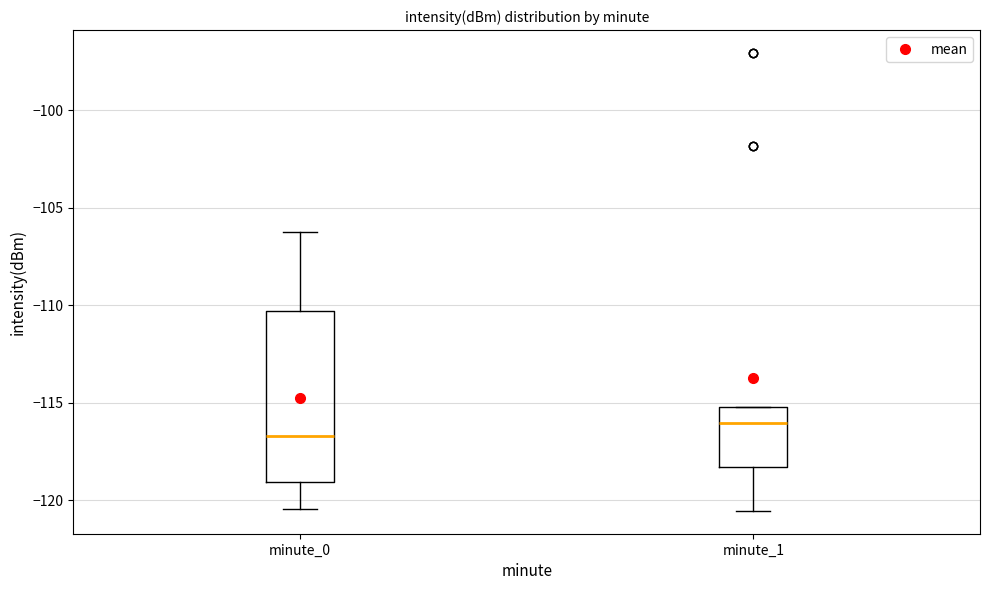

Where is the upper edge of the box for minute_1 on the y-axis? The values are not printed on the chart, so give them approximately, as read against the axis.

-115.0